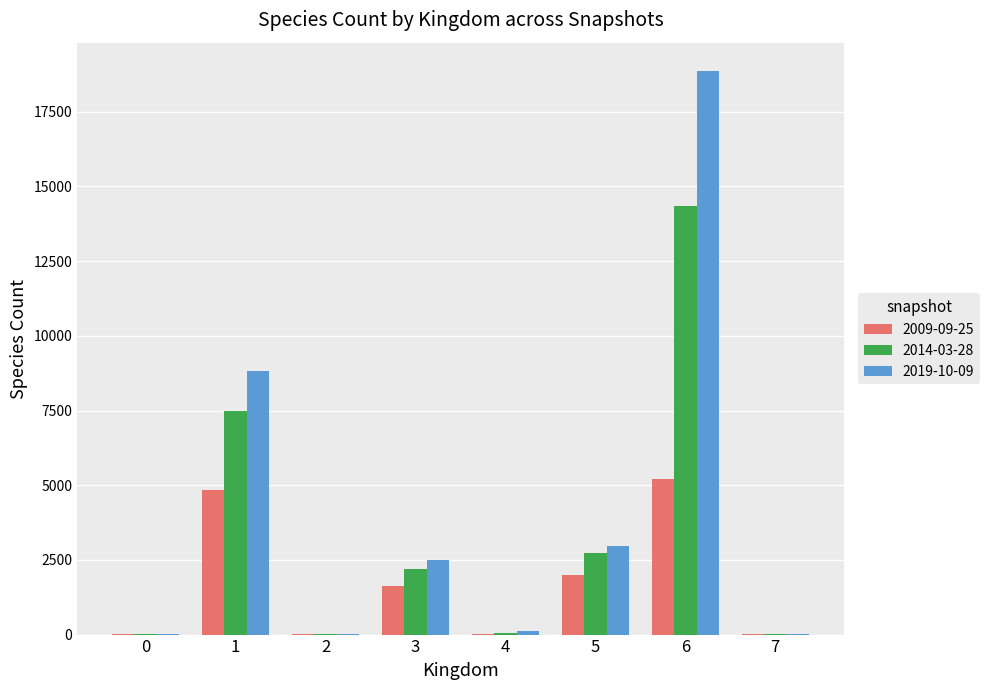

What is the average value of the 2019-10-09 series?

4166